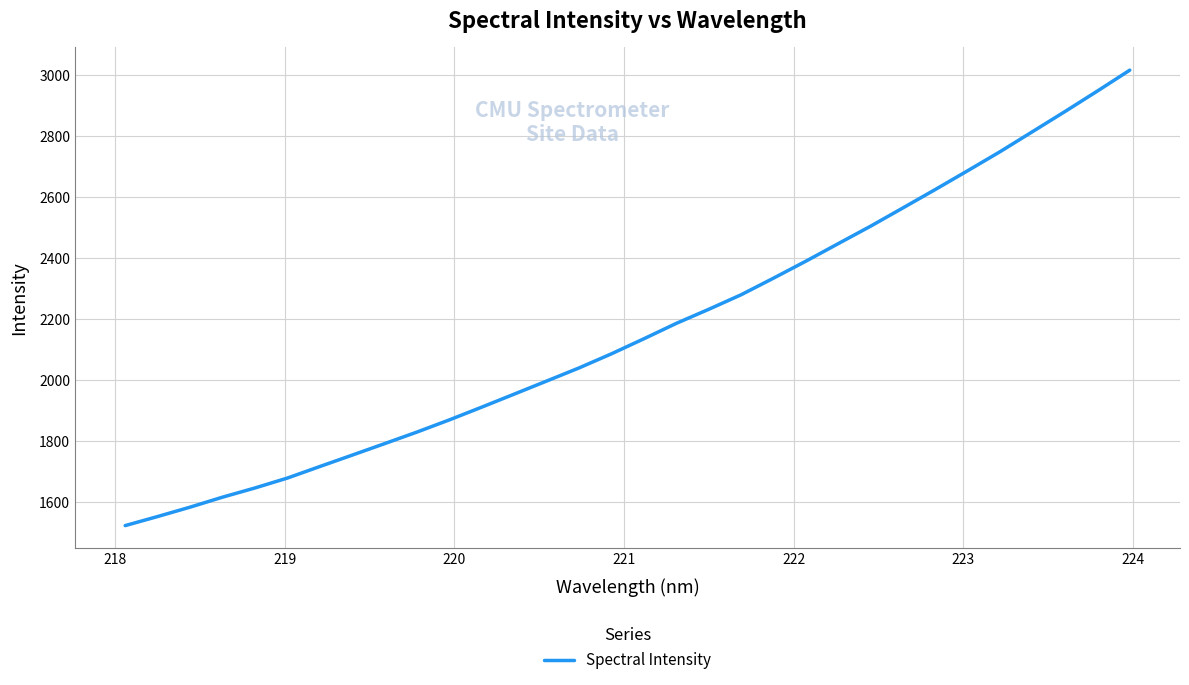

Reading right to left, what are all the values shown in this chart?

3017.1	2948.6	2881.5	2815.7	2750.1	2687.7	2626.1	2565.6	2505.6	2448.3	2390.7	2335.0	2280.5	2232.7	2186.7	2136.2	2086.9	2040.6	1997.5	1954.7	1912.0	1870.1	1830.2	1792.1	1754.4	1716.9	1679.1	1646.6	1616.4	1583.7	1552.9	1523.1